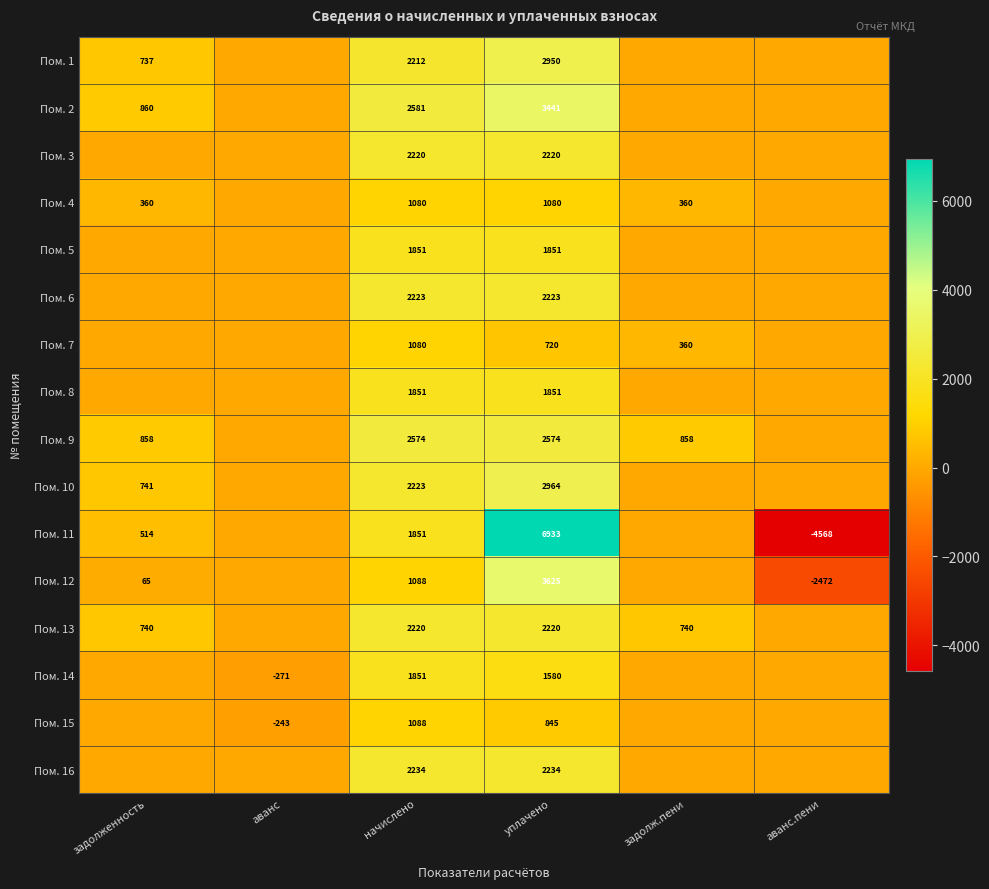

The Пом. 11 series shows -4568 at аванс.пени. True or false?

True